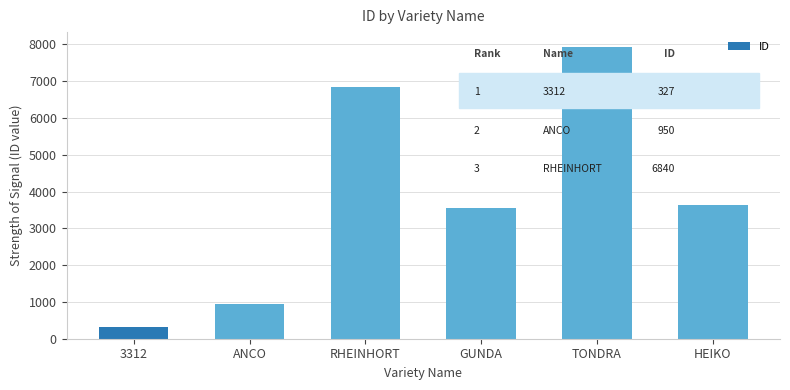

Which has a higher value, 3312 or RHEINHORT?

RHEINHORT